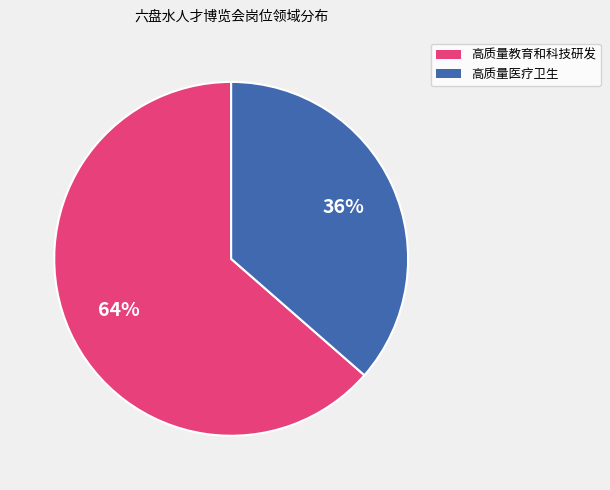

To the nearest percent, what is the average slice percentage?

50%